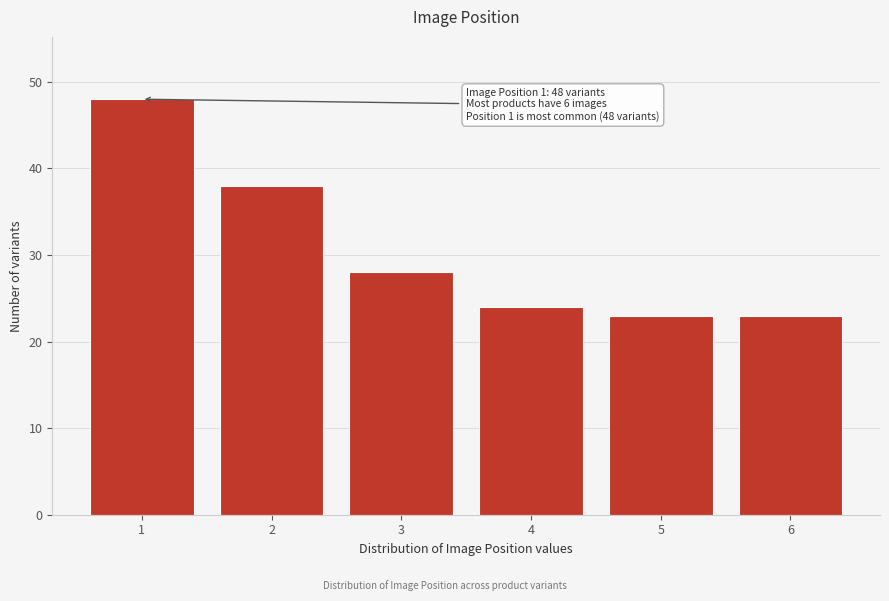

Reading right to left, list all the values displayed in this chart.

23	23	24	28	38	48